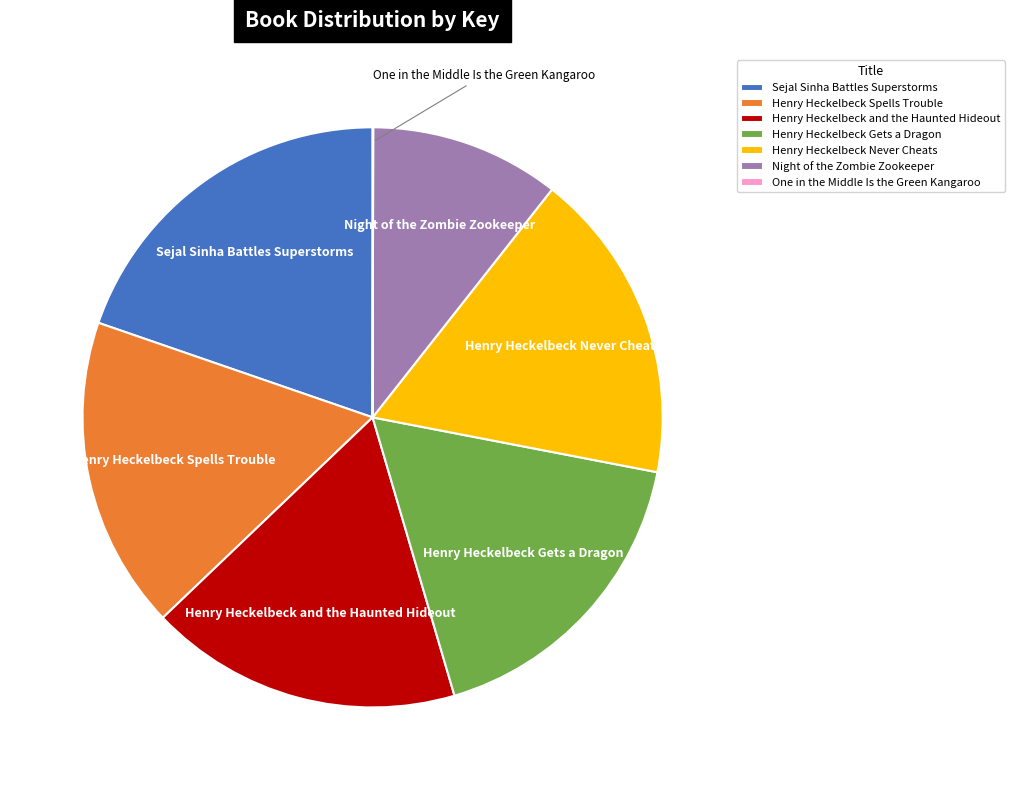

The Henry Heckelbeck Never Cheats slice represents 17% of the pie. True or false?

True